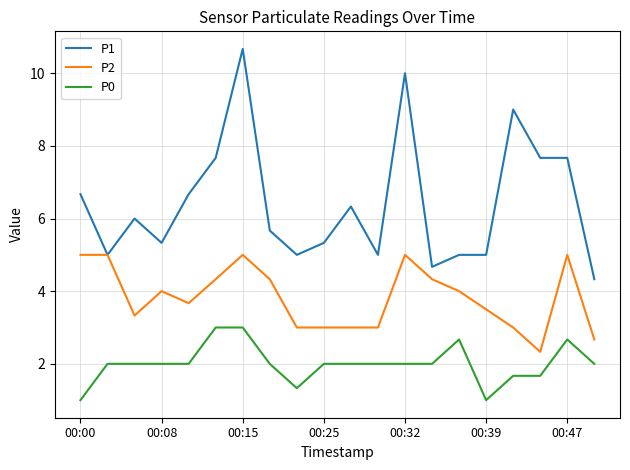

List the series in order of their peak value, highest first.

P1, P2, P0